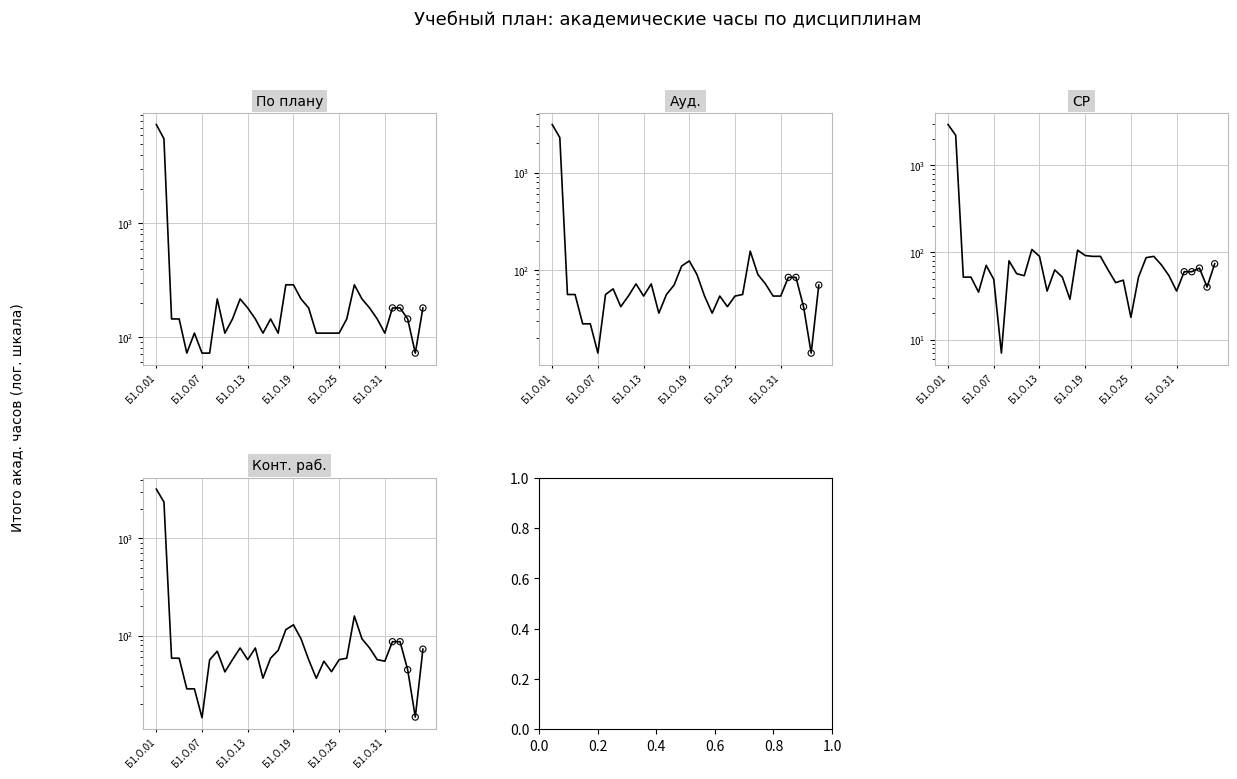

What is the total value across all series at 32?

410.5